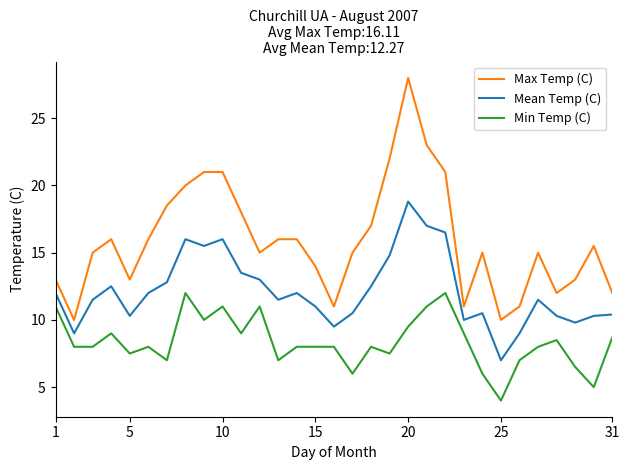

Which series has the largest total across all categories?

Max Temp (C)